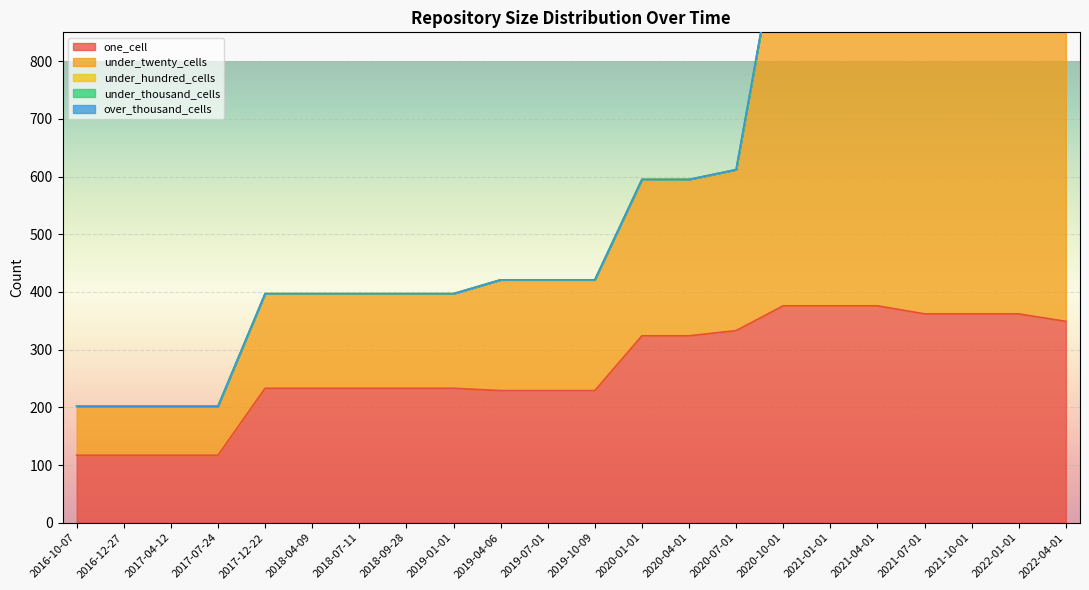

Where does the under_twenty_cells series first go above 192?

2020-01-01